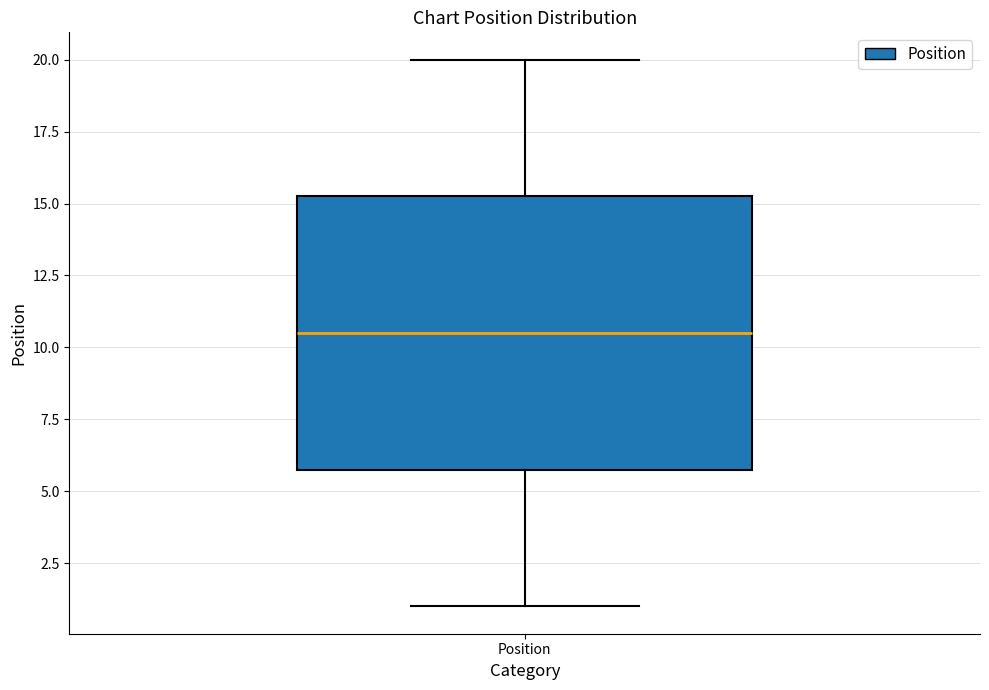

Where does the lower whisker of the box for Position end on the y-axis? The values are not printed on the chart, so give them approximately, as read against the axis.

1.0